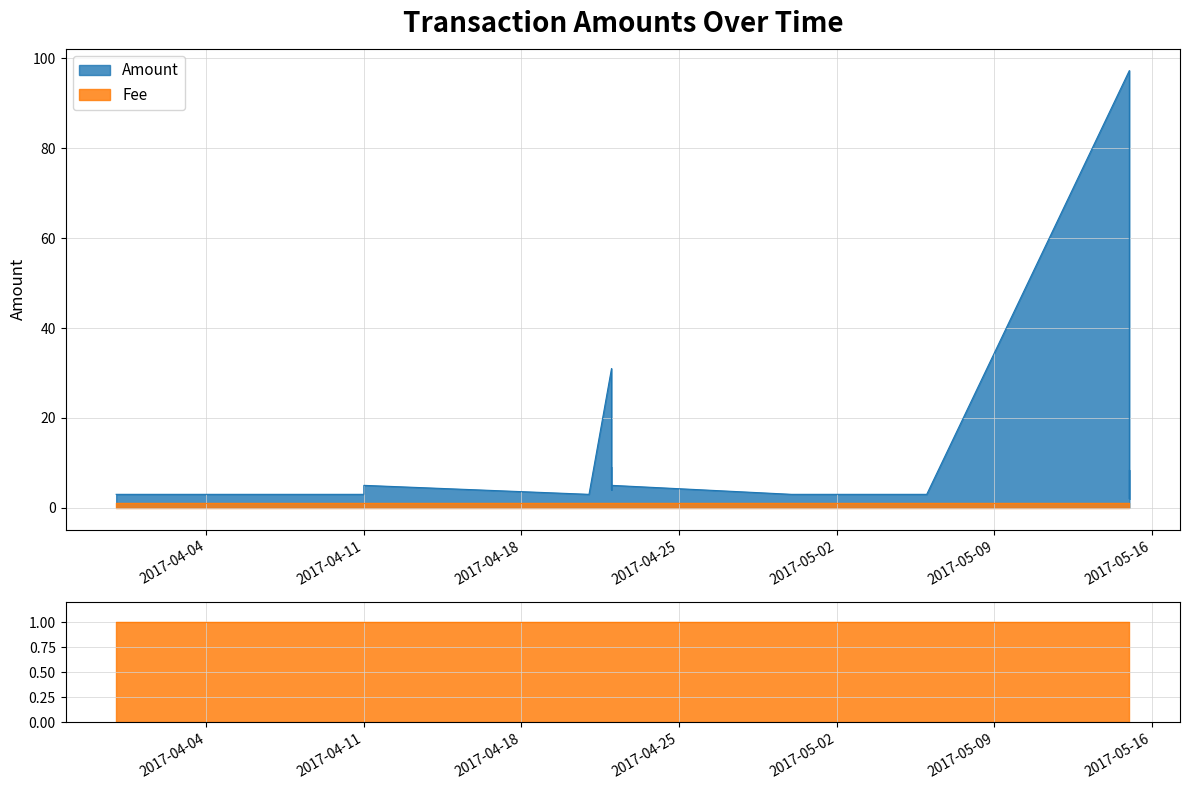

Does the chart display data point markers on the line(s)?

No